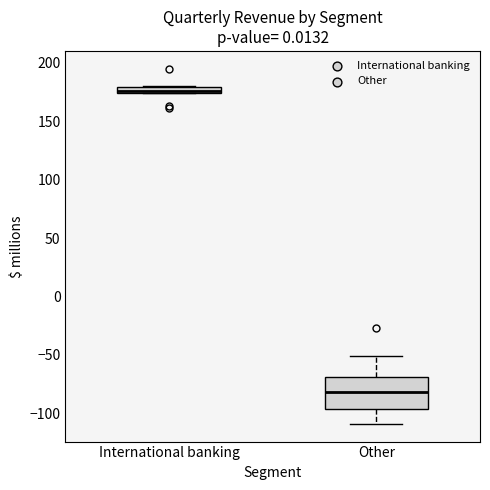

Where is the upper edge of the box for Other on the y-axis? The values are not printed on the chart, so give them approximately, as read against the axis.

-70